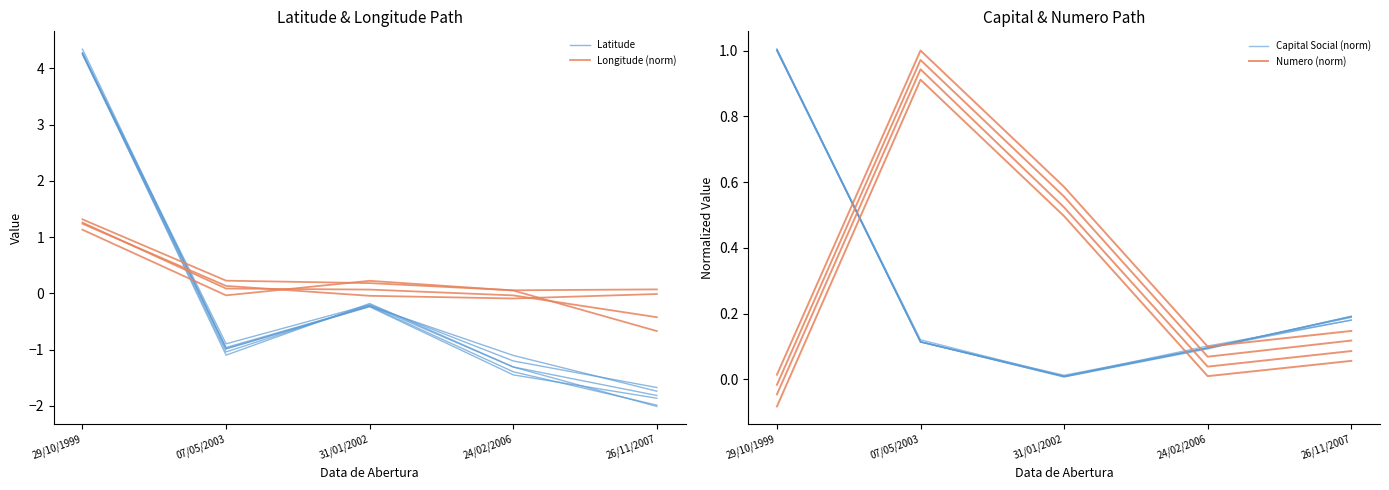

Where is the first local minimum for Numero (norm)?

24/02/2006